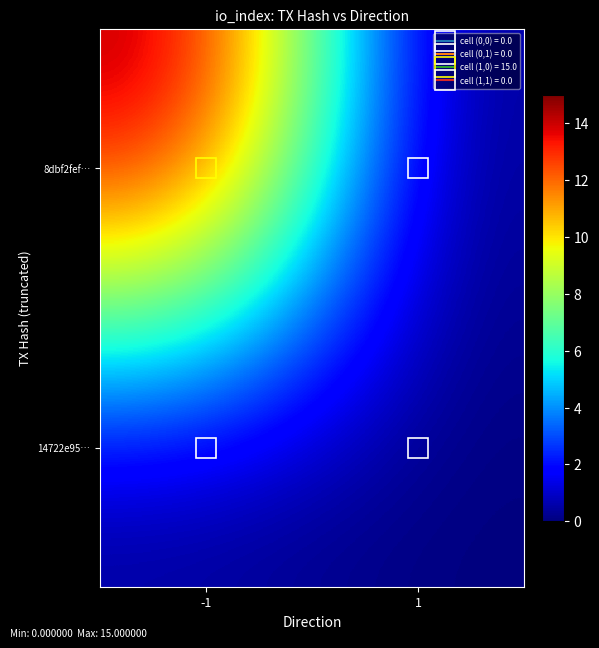

Between -1 and 1, which is larger?

-1